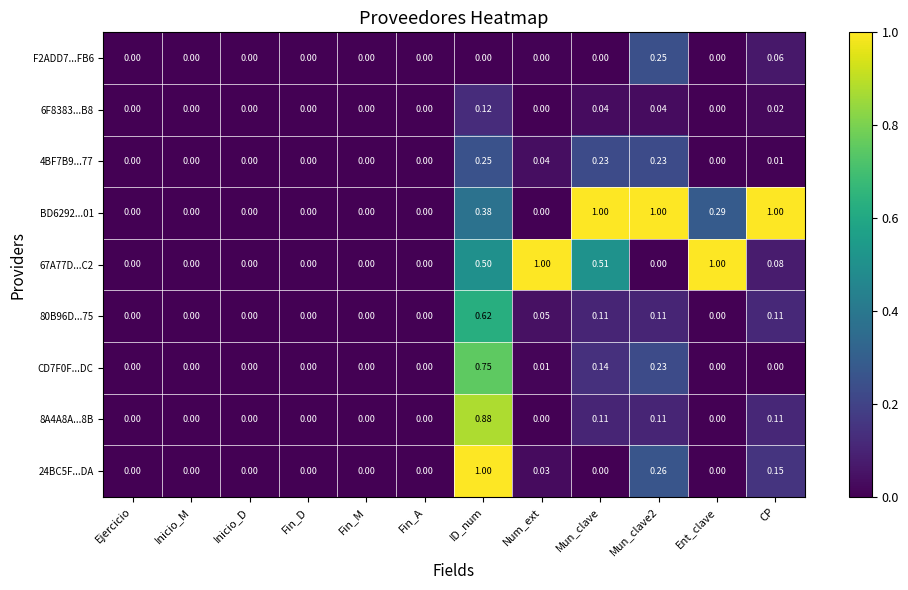

What is the spread (max minus min) of values at ID_num?

1.0